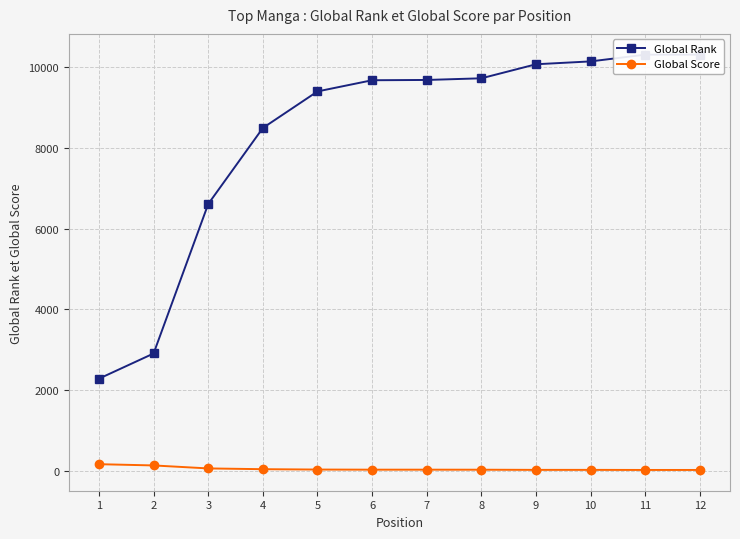

Reading left to right, transcribe all the data shown in this chart.

Global Rank: 1=2279	2=2903	3=6607	4=8491	5=9397	6=9674	7=9681	8=9722	9=10070	10=10141	11=10308	12=10308
Global Score: 1=160	2=129	3=55	4=36	5=27	6=24	7=24	8=23	9=19	10=19	11=17	12=17